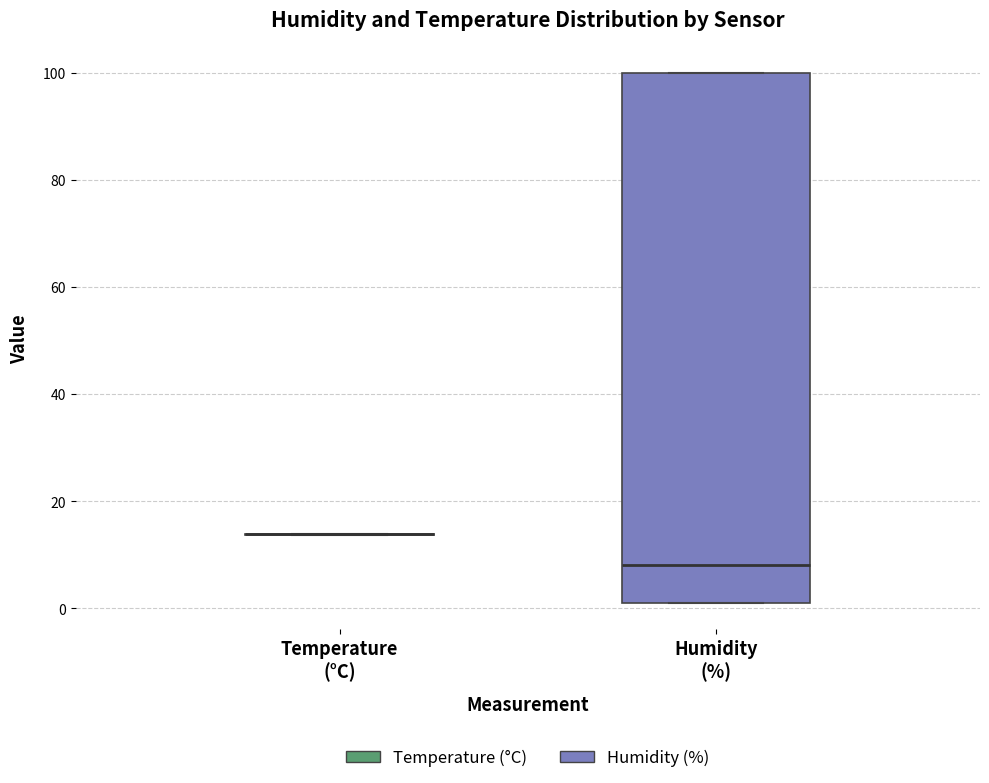

Reading left to right, read every box against the y-axis: the position of its median line, the range the box covers, and the ends of its whiskers. The values are not printed on the chart, so give them approximately, as read against the axis.

Temperature (°C): box collapsed to a line at 14, whiskers 14 to 14
Humidity (%): median 8, box 2 to 100, whiskers 2 to 100